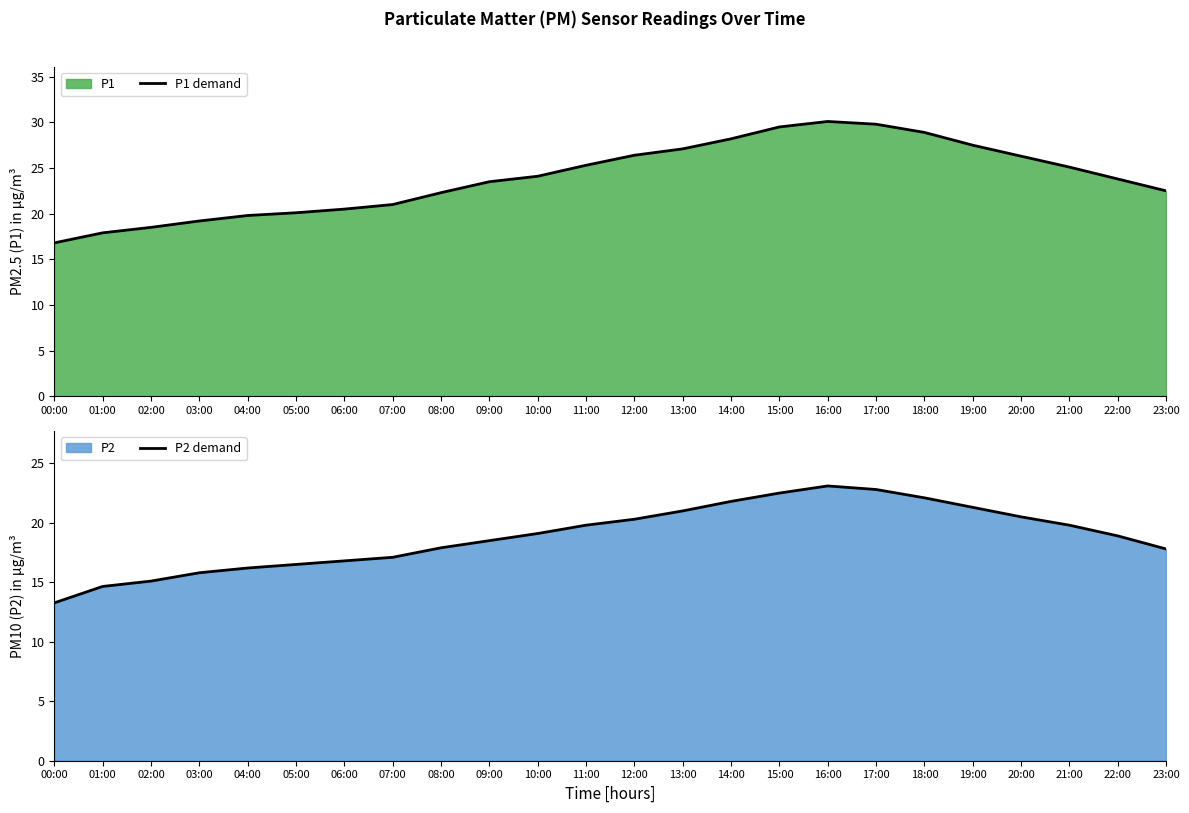

How many data points in P1 demand are less than 24?

12